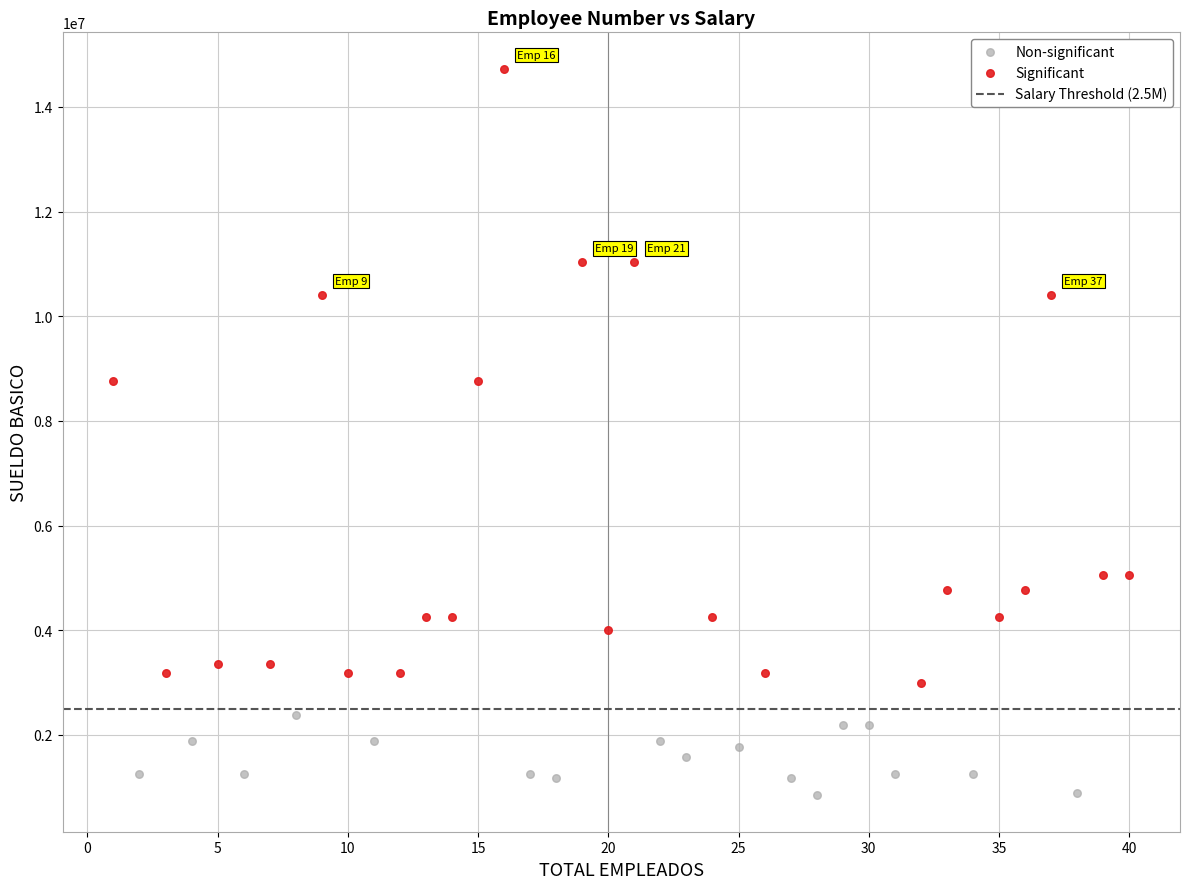

Which series reaches the minimum Y coordinate?

Non-significant